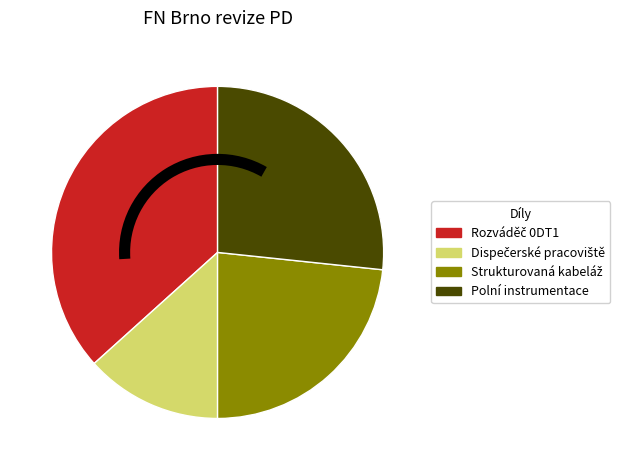

True or false: Polní instrumentace accounts for 41% of the total.

False